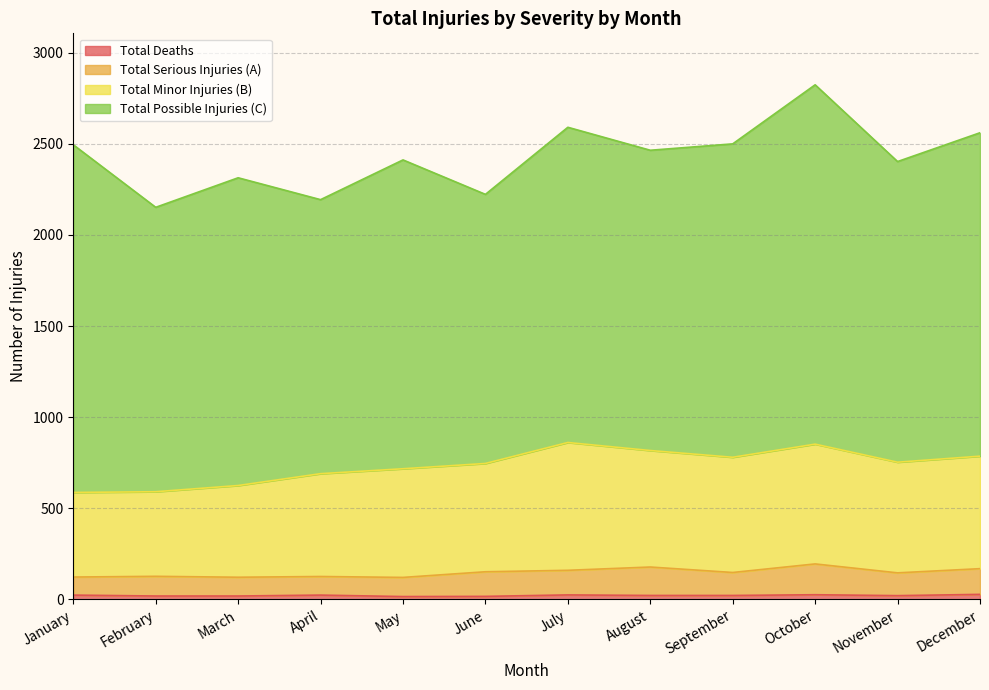

In Total Serious Injuries (A), how many points are lower than both neighbors (excluding endpoints)?

4